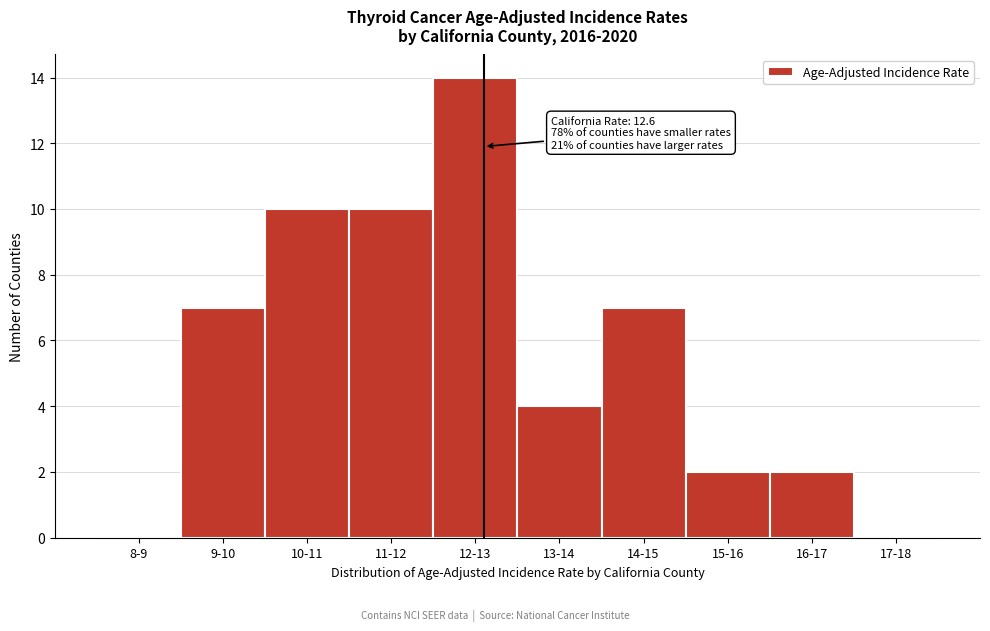

Reading right to left, what are all the values shown in this chart?

17-18=0	16-17=2	15-16=2	14-15=7	13-14=4	12-13=14	11-12=10	10-11=10	9-10=7	8-9=0